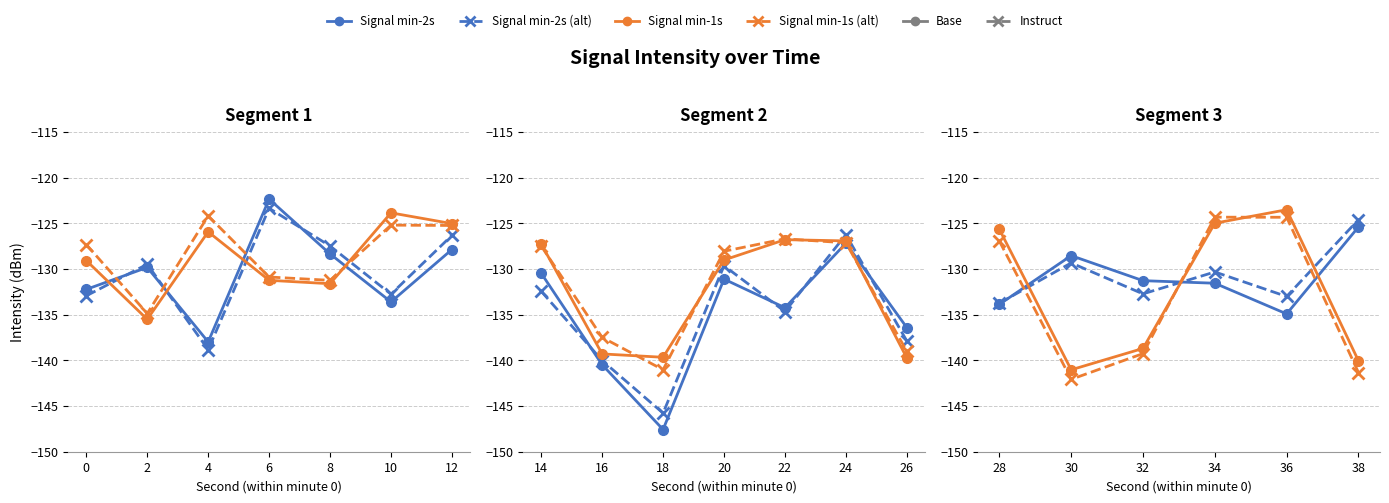

What is the value of the intensity(dBm) min-2s (Instruct) point at the 3rd from the left?

-145.8